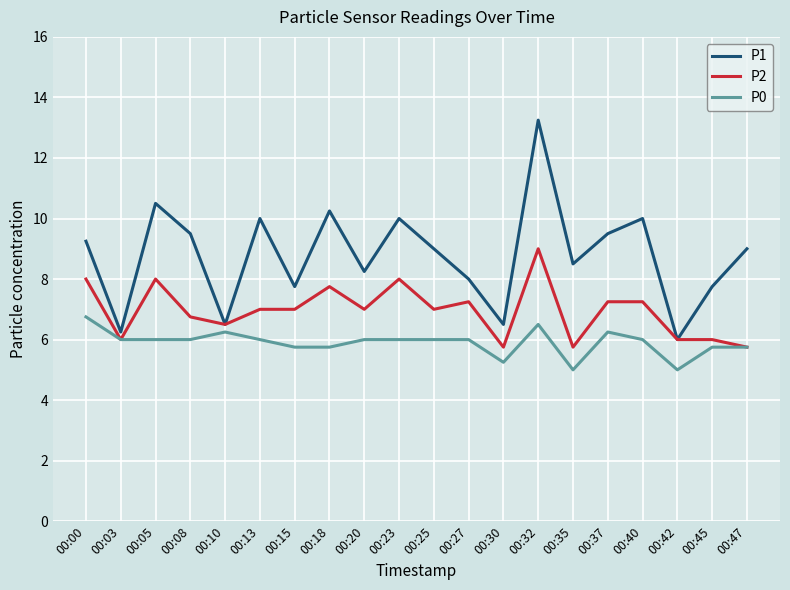

The value of P0 at 00:15 is 3.7. True or false?

False